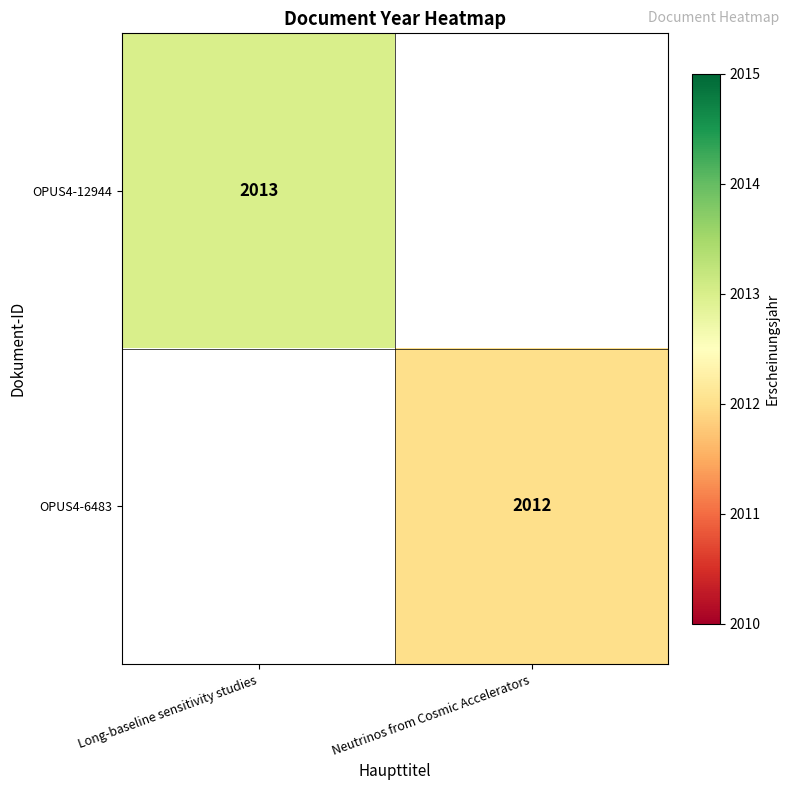

How many categories are shown in the chart?

2